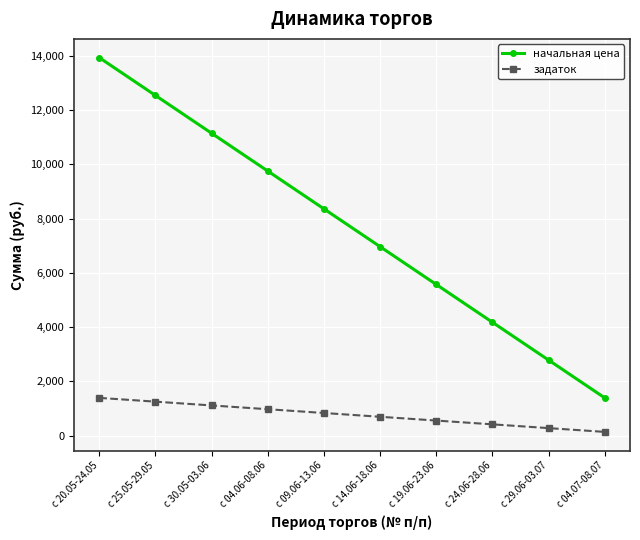

The value of начальная цена at с 04.07-08.07 is 444.5. True or false?

False